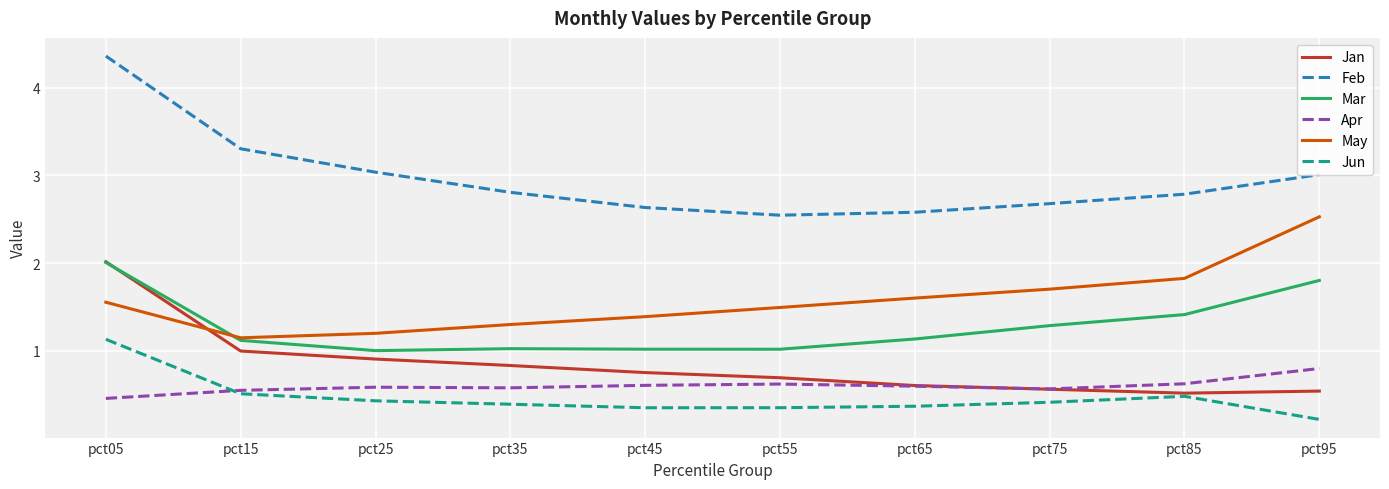

True or false: Apr and Mar intersect in this chart.

False